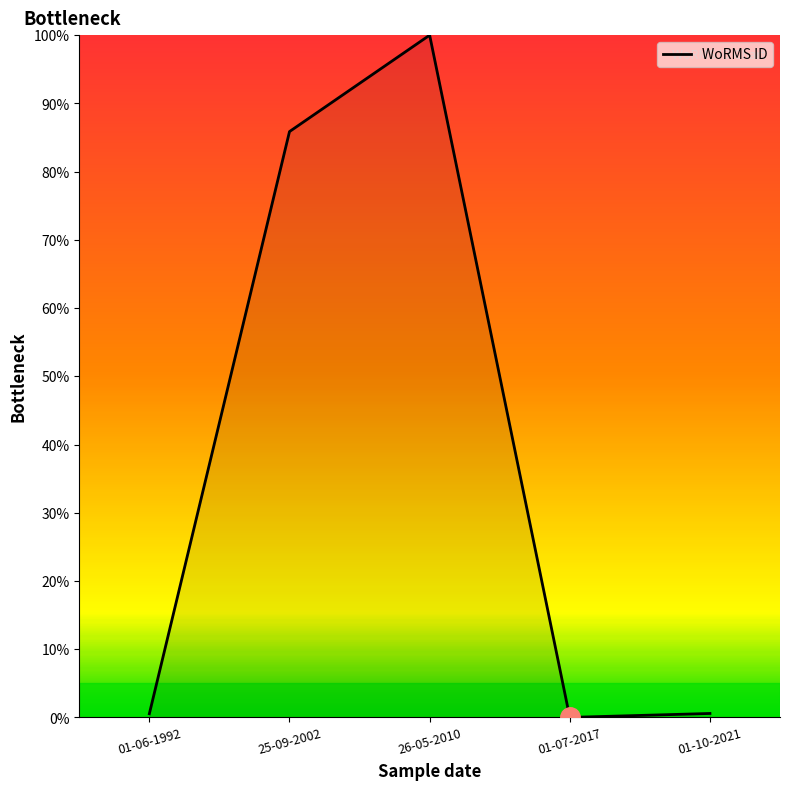

Which has a higher value, 26-05-2010 or 01-07-2017?

26-05-2010